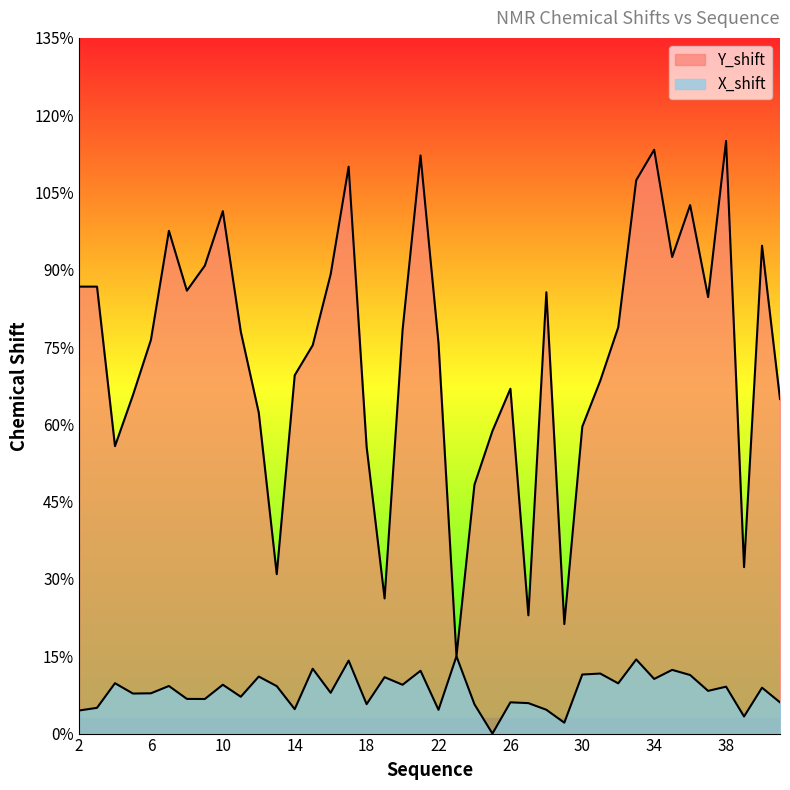

Reading left to right, transcribe all the data shown in this chart.

Y_shift: 2=86.7	3=86.7	4=55.8	5=65.7	6=76.4	7=97.6	8=85.9	9=90.8	10=101.4	11=78.0	12=62.3	13=30.9	14=69.5	15=75.3	16=89.1	17=110.0	18=55.6	19=26.2	20=78.3	21=112.2	22=75.8	23=15.0	24=48.3	25=58.7	26=66.9	27=22.9	28=85.6	29=21.3	30=59.6	31=68.5	32=78.8	33=107.4	34=113.3	35=92.5	36=102.6	37=84.7	38=115.0	39=32.3	40=94.7	41=64.9
X_shift: 2=4.5	3=5.0	4=9.8	5=7.8	6=7.8	7=9.2	8=6.7	9=6.7	10=9.5	11=7.1	12=11.1	13=9.2	14=4.7	15=12.6	16=7.9	17=14.2	18=5.7	19=10.9	20=9.5	21=12.2	22=4.6	23=15.0	24=5.7	25=0.0	26=6.1	27=5.9	28=4.6	29=2.1	30=11.5	31=11.6	32=9.7	33=14.4	34=10.6	35=12.4	36=11.4	37=8.3	38=9.1	39=3.3	40=8.9	41=6.1